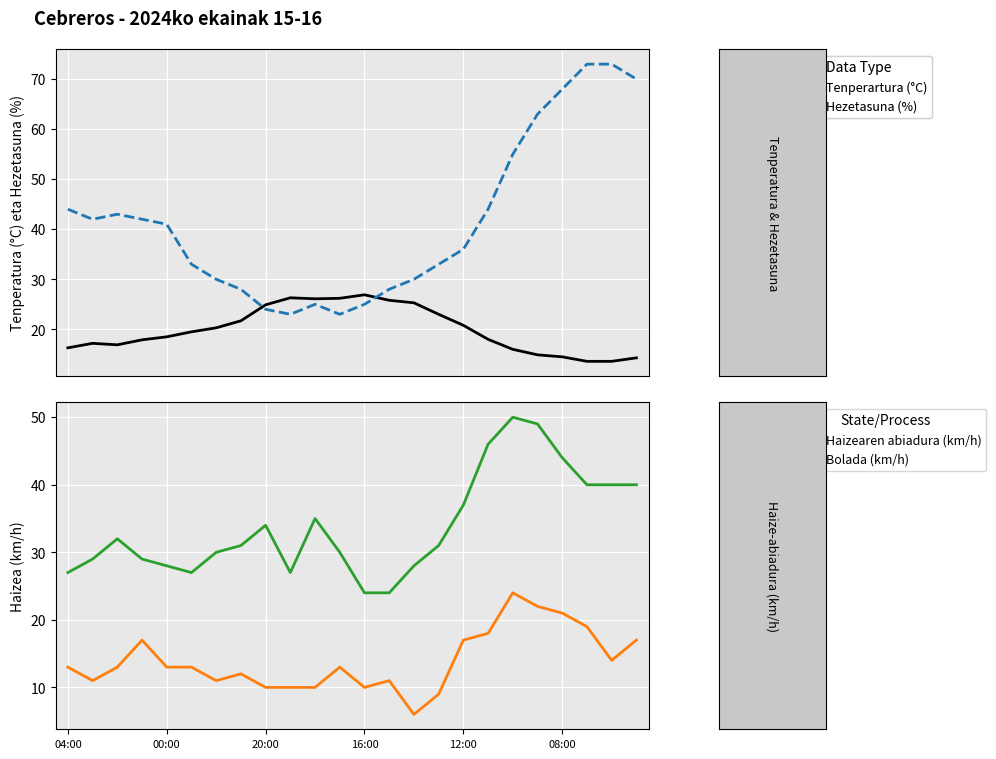

What is the difference between the second highest and minimum values in the Tenperartura (°C) series?

12.7